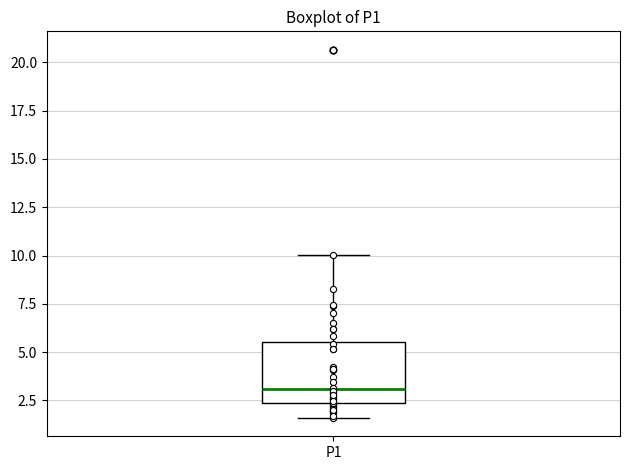

Transcribe this box plot: give where the median line is, the range the box spans, and where the two whiskers end, as read against the y-axis. The values are not printed on the chart, so give them approximately, as read against the axis.

median 3.0, box 2.5 to 5.5, whiskers 1.5 to 10.0